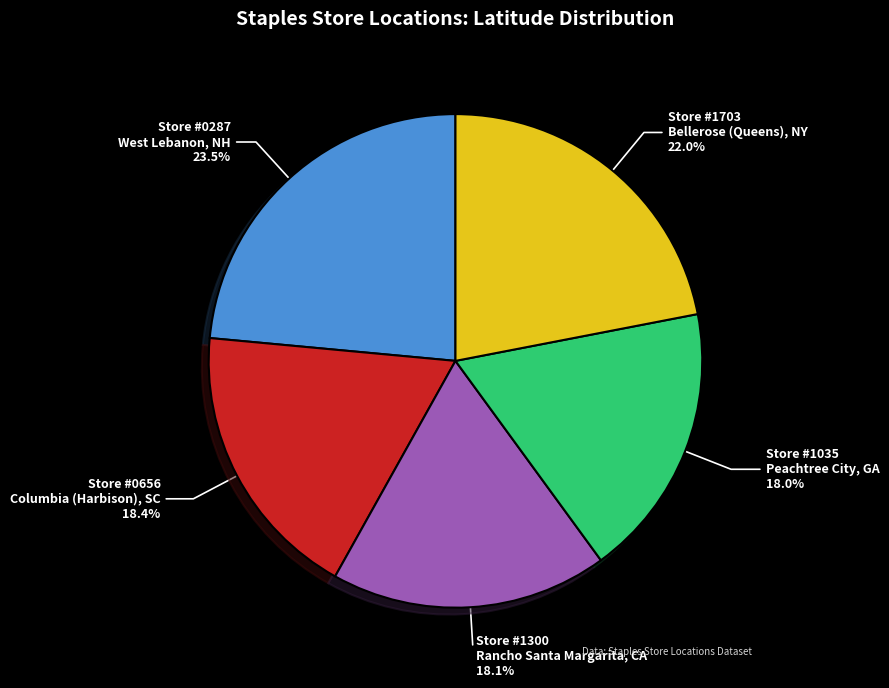

Does any single category account for the majority?

No